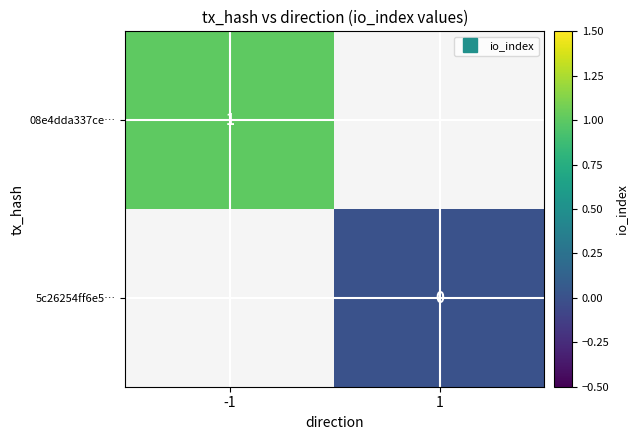

At -1, list the series in order from largest to smallest.

08e4dda337ce…, 5c26254ff6e5…